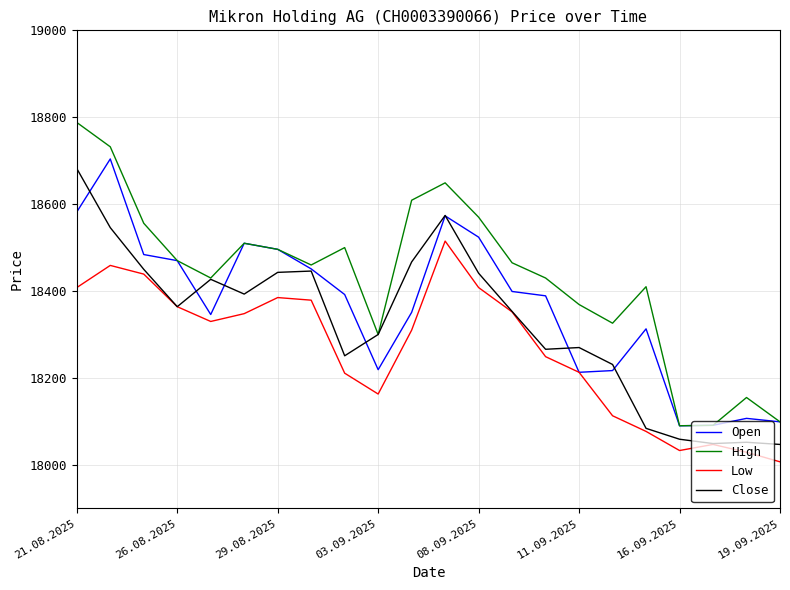

Rank the series by their average value, from highest to lowest.

High, Open, Close, Low